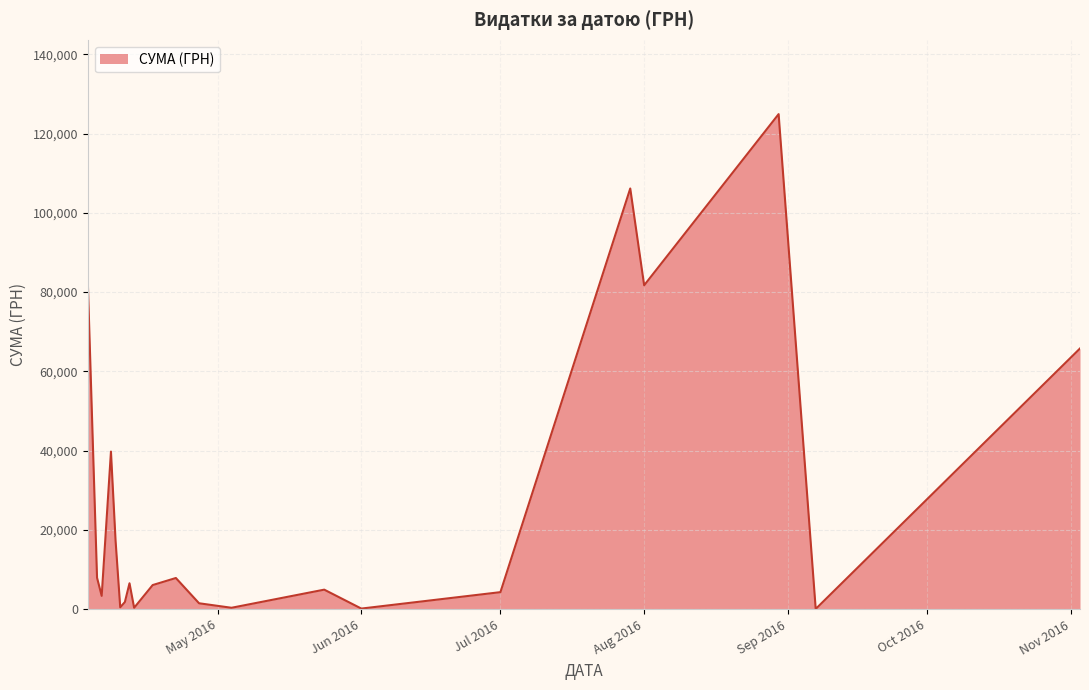

What is the maximum value shown in the chart?

124904.8